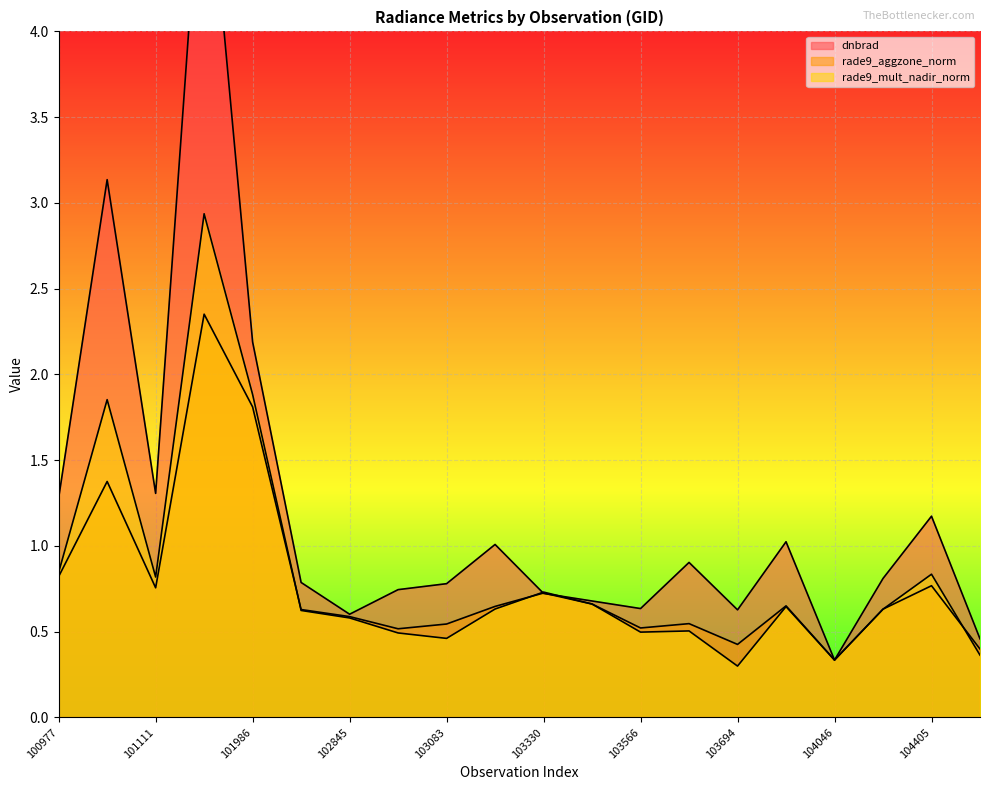

How many distinct data groups are displayed?

3